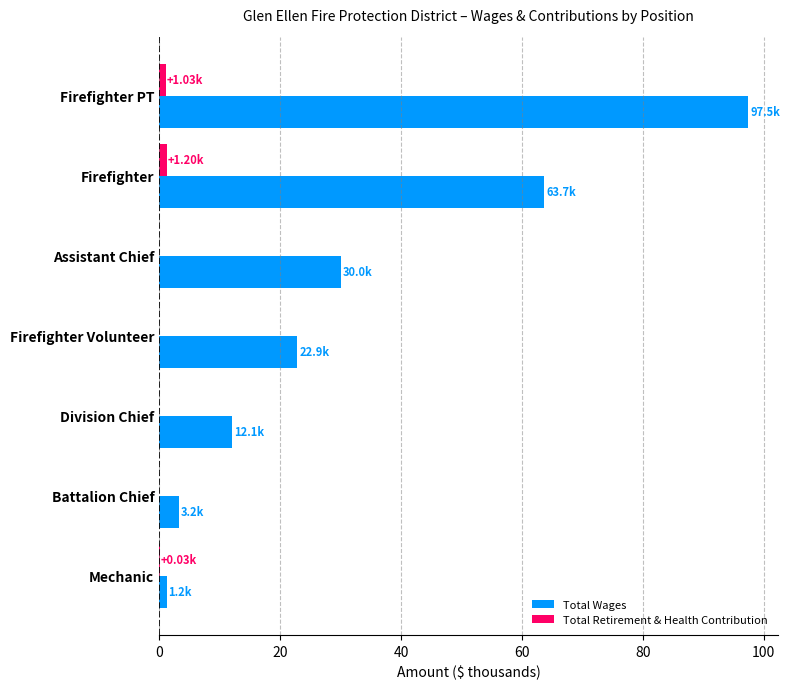

Which series changed the most between Firefighter and Firefighter Volunteer?

Total Wages